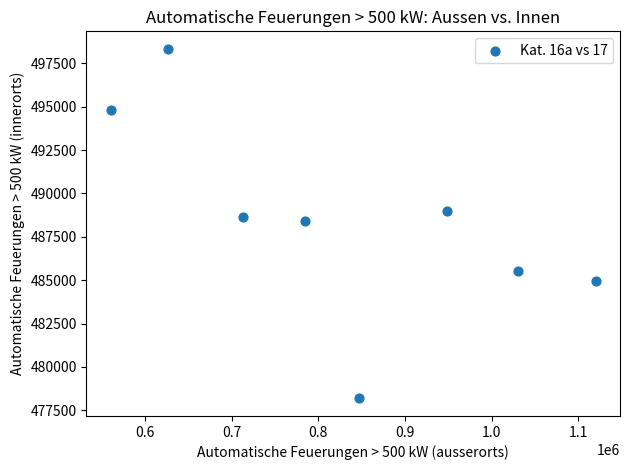

What is the range of X values (max minus min)?

560346.4